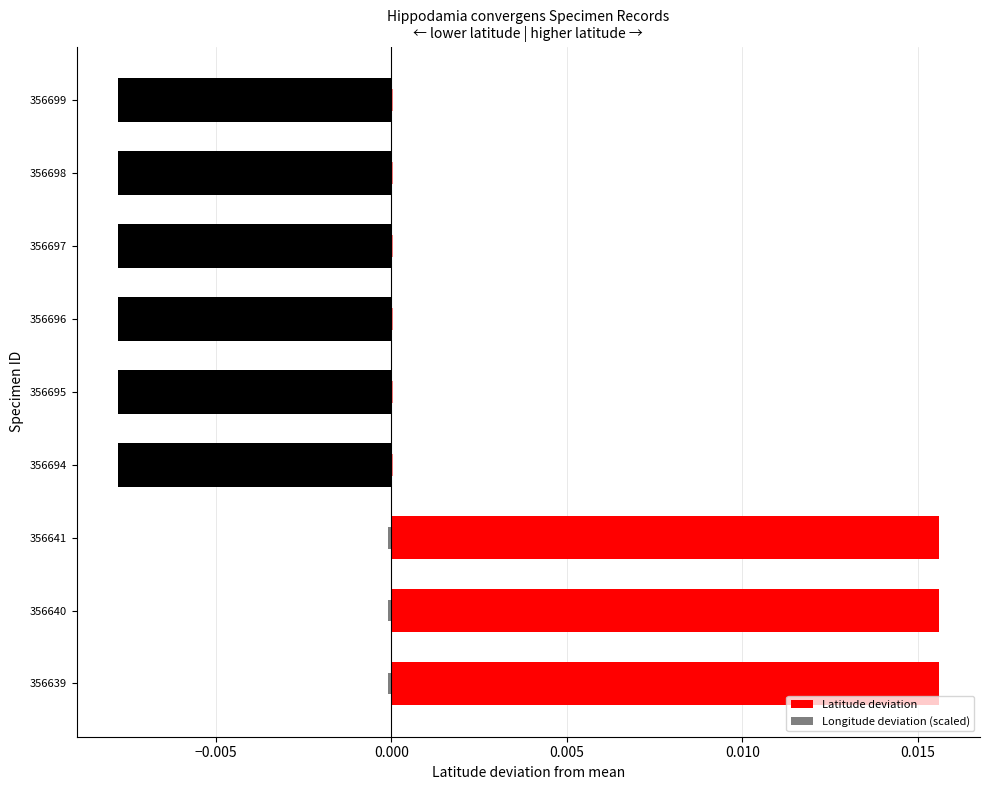

True or false: Latitude deviation has a value of -0.0 at 356697.

False